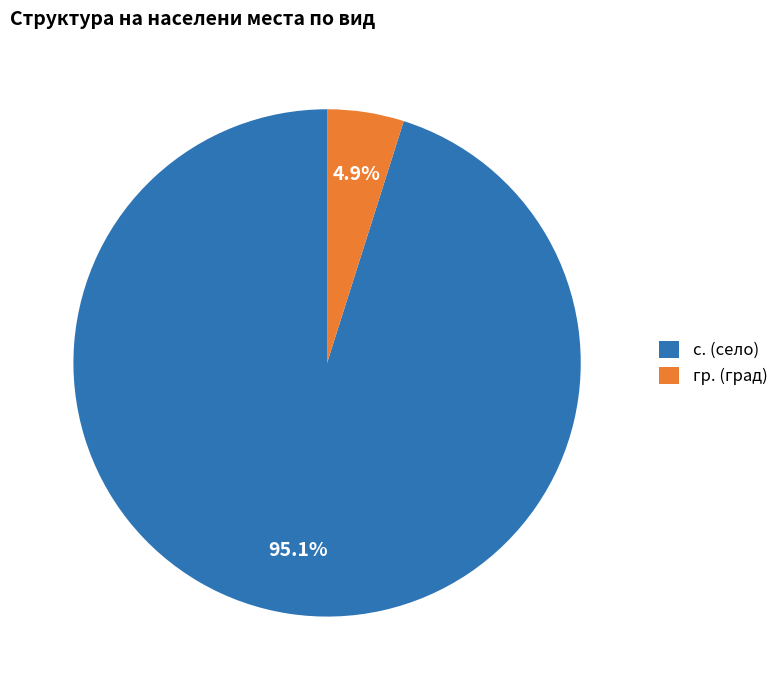

Is there any slice that represents more than half of the pie?

Yes